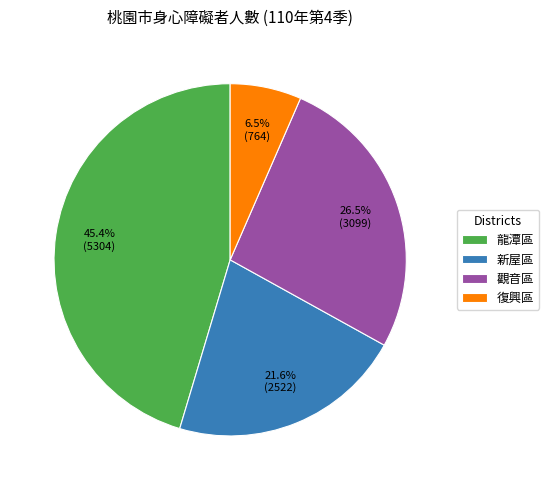

How many segments does this pie chart have?

4